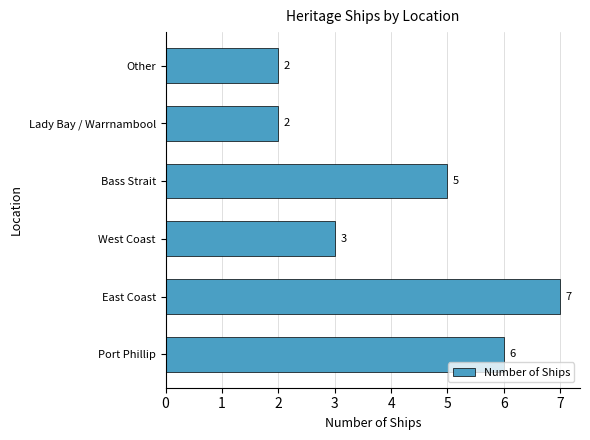

What is the greatest value displayed?

7